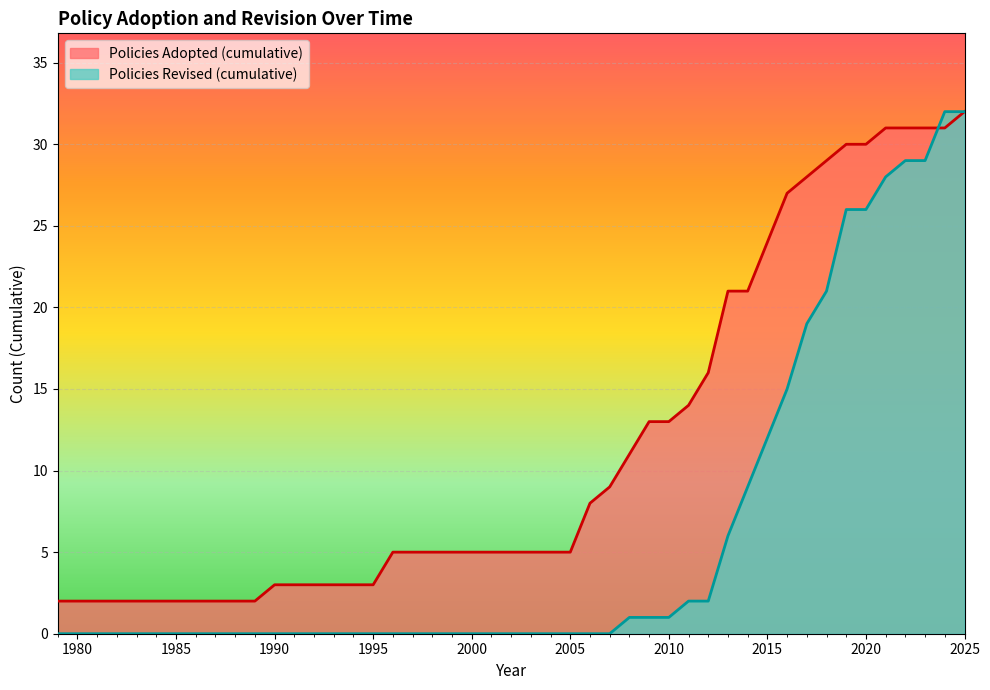

Is it true that Policies Revised equals 2926 at 2008?

False